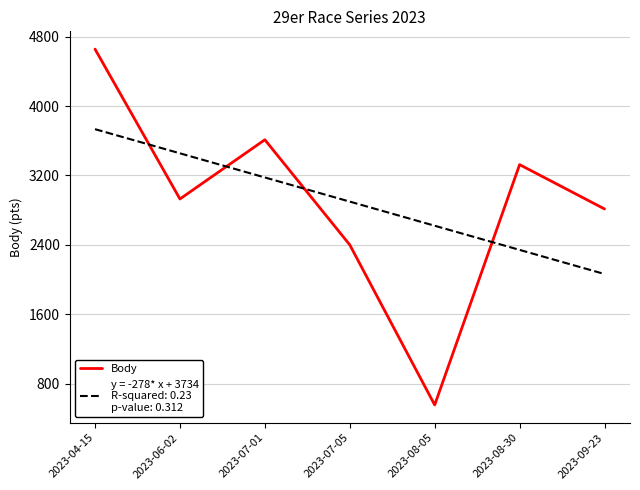

What is the spread (max minus min) of values at 2023-06-02?

526.5